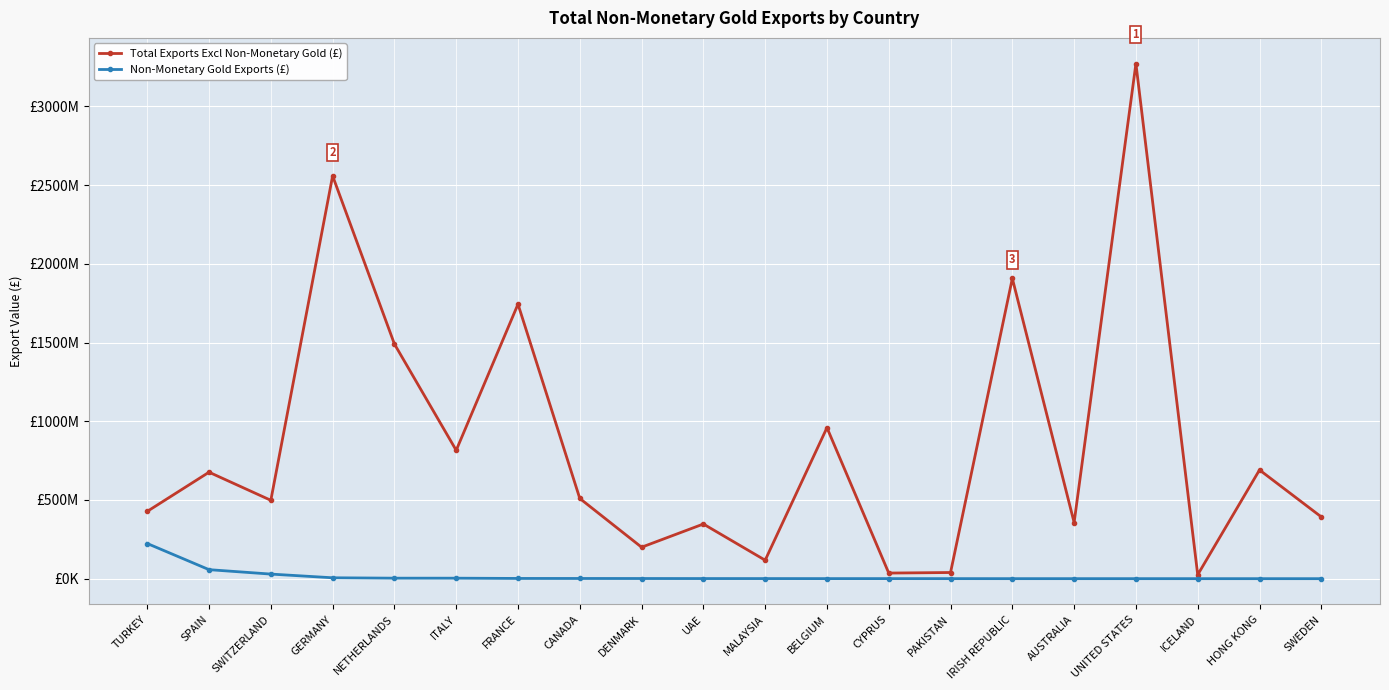

What are all the series names shown in the legend?

Total Exports Excl Non-Monetary Gold (£), Non-Monetary Gold Exports (£)